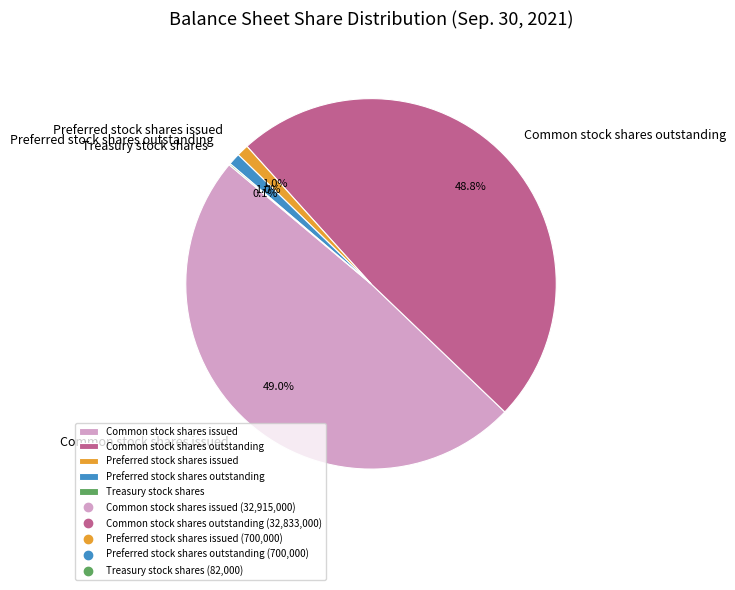

Does any single category account for the majority?

No